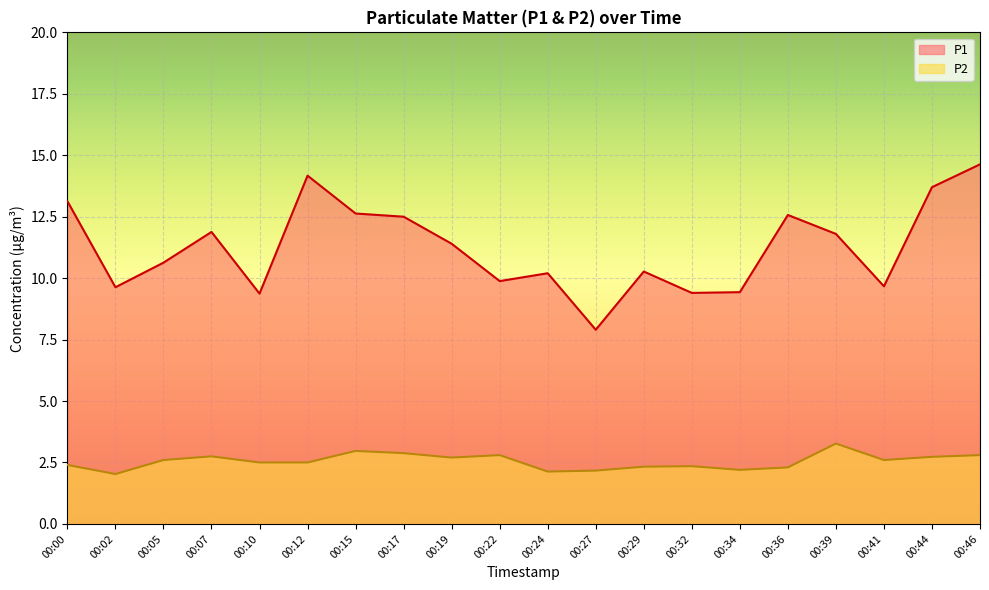

Rank the series at 00:27 from lowest to highest value.

P2, P1